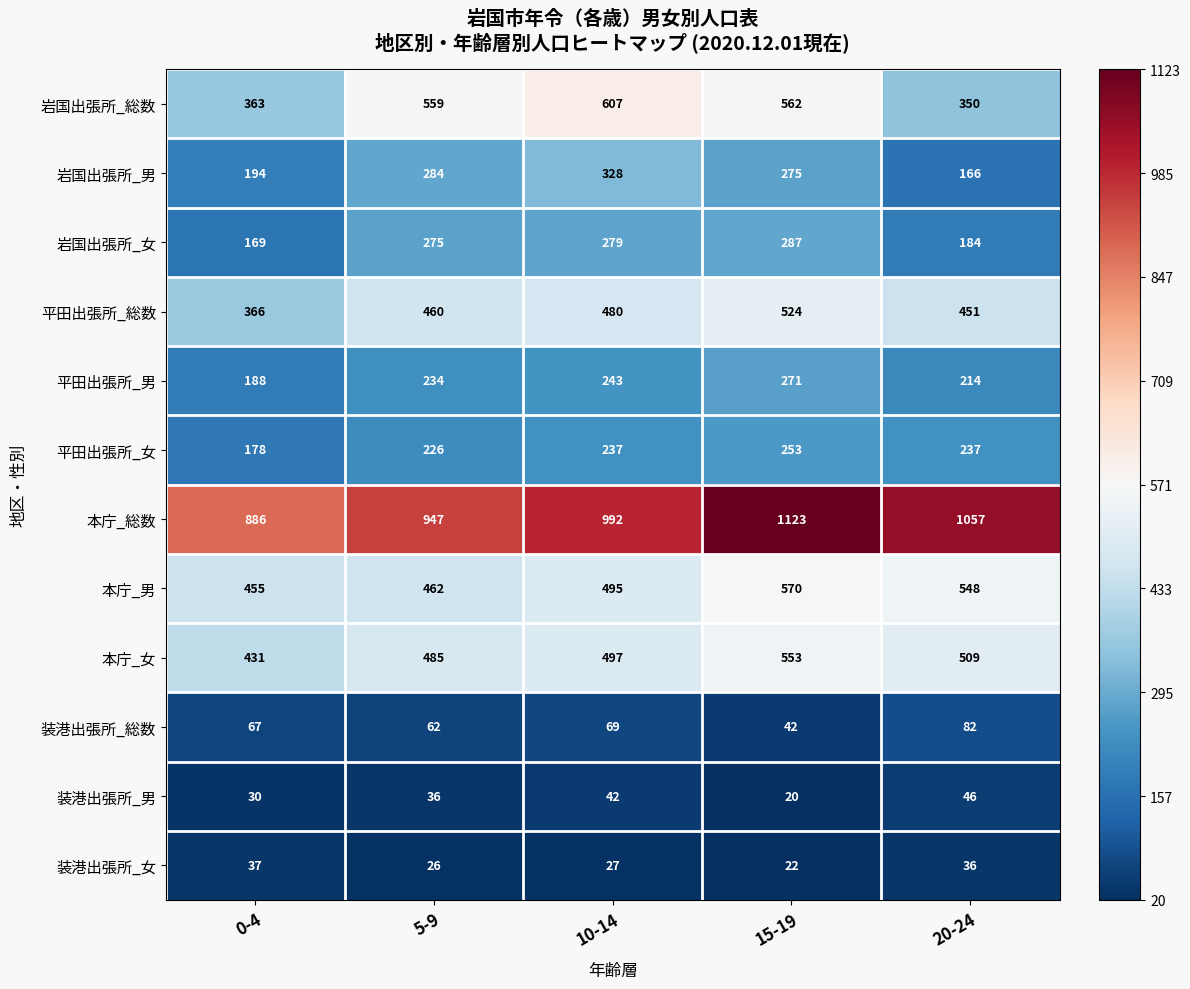

What is the maximum value shown in the chart?

1123